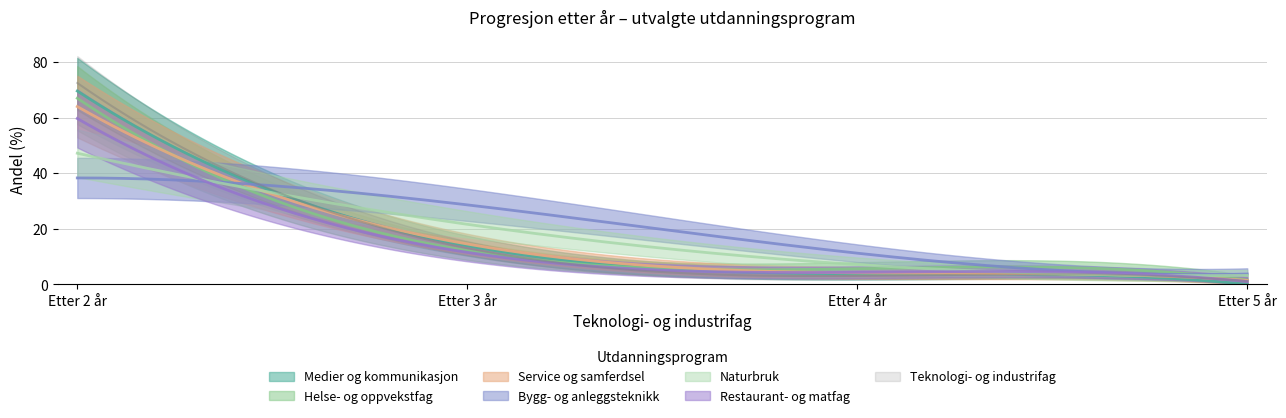

Is this an area chart (filled region under the line)?

No